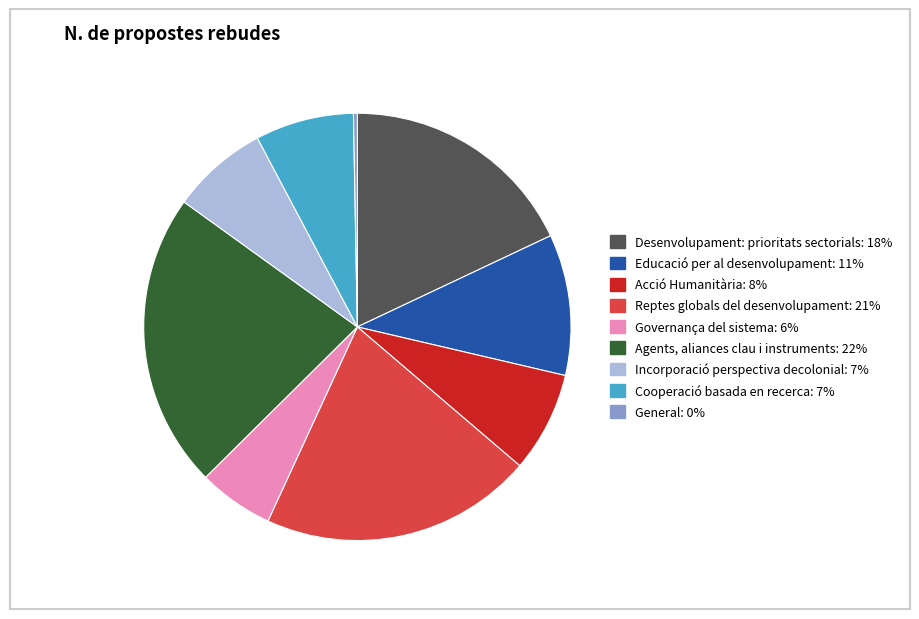

What is the smallest slice in the pie chart?

General